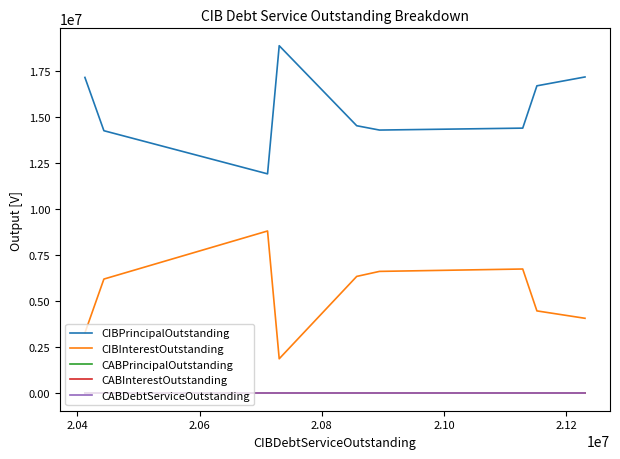

At how many categories does at least one series exceed 15090339?

4